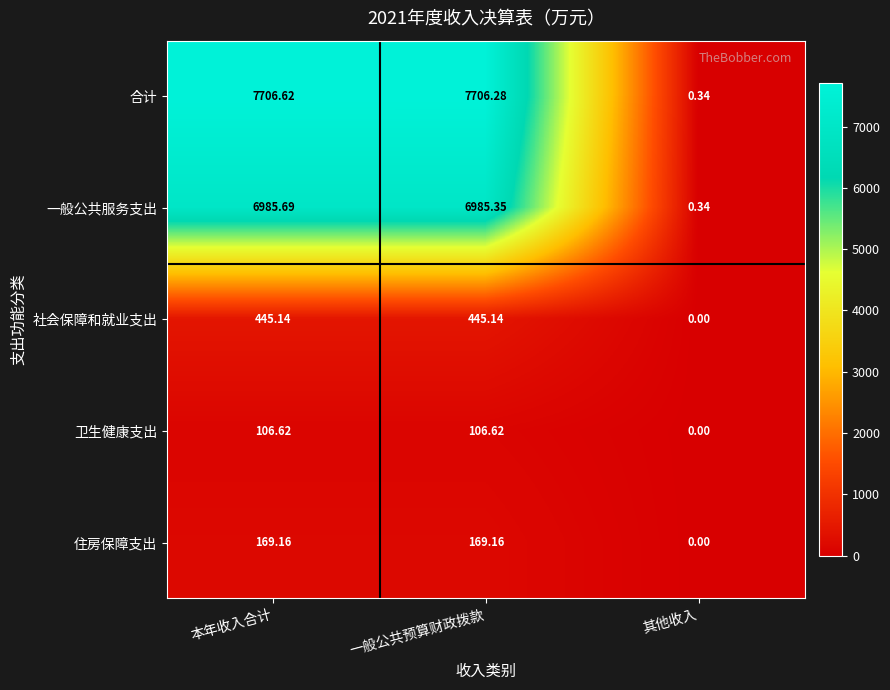

Which series has the largest range (max minus min)?

合计